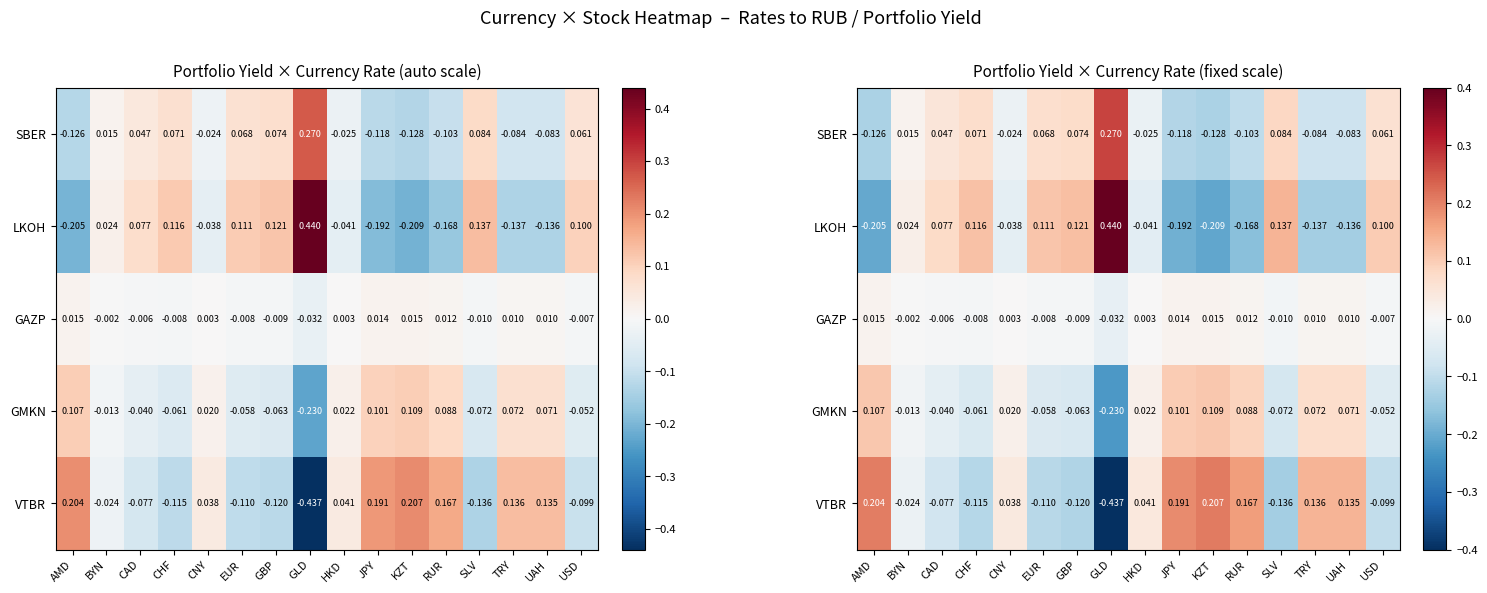

What is the greatest value displayed?

0.4